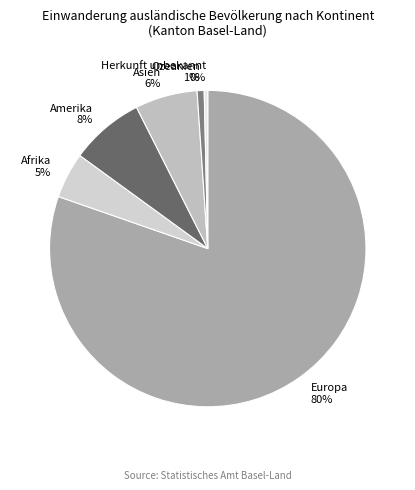

Which slice represents more than half of the pie?

Europa